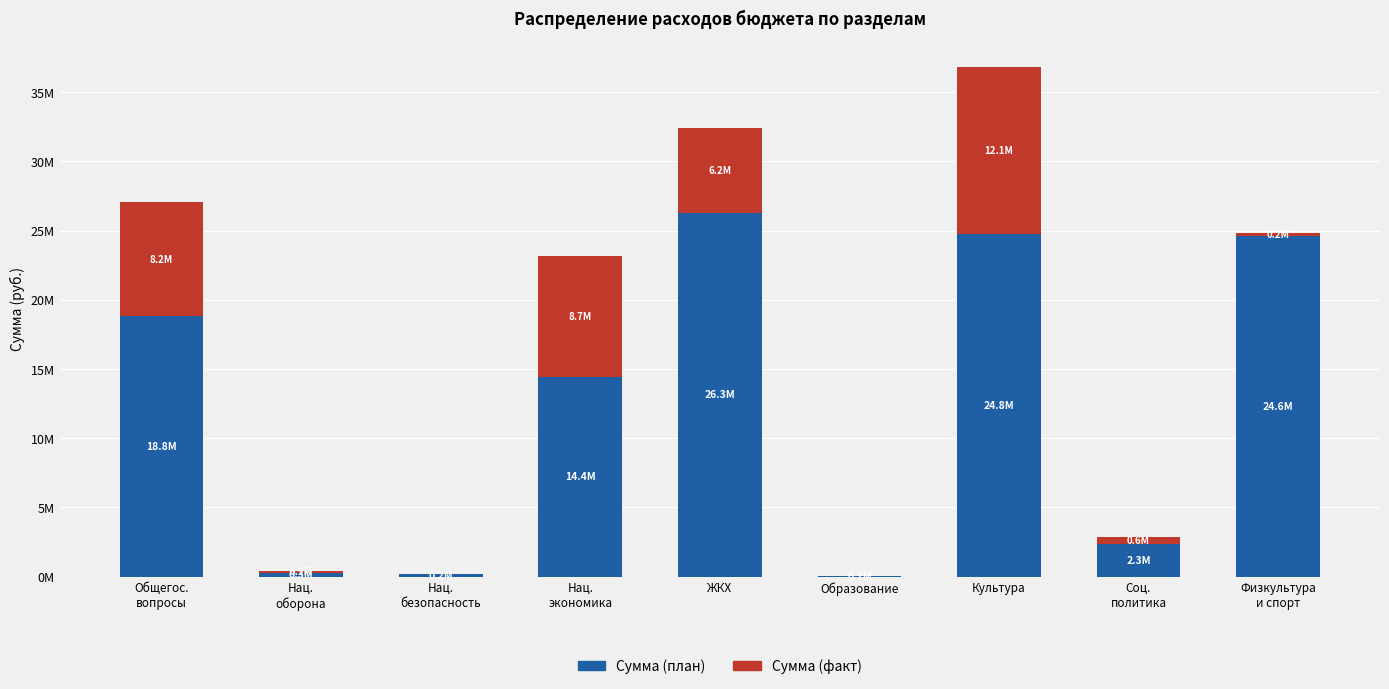

Are the bars horizontal?

No